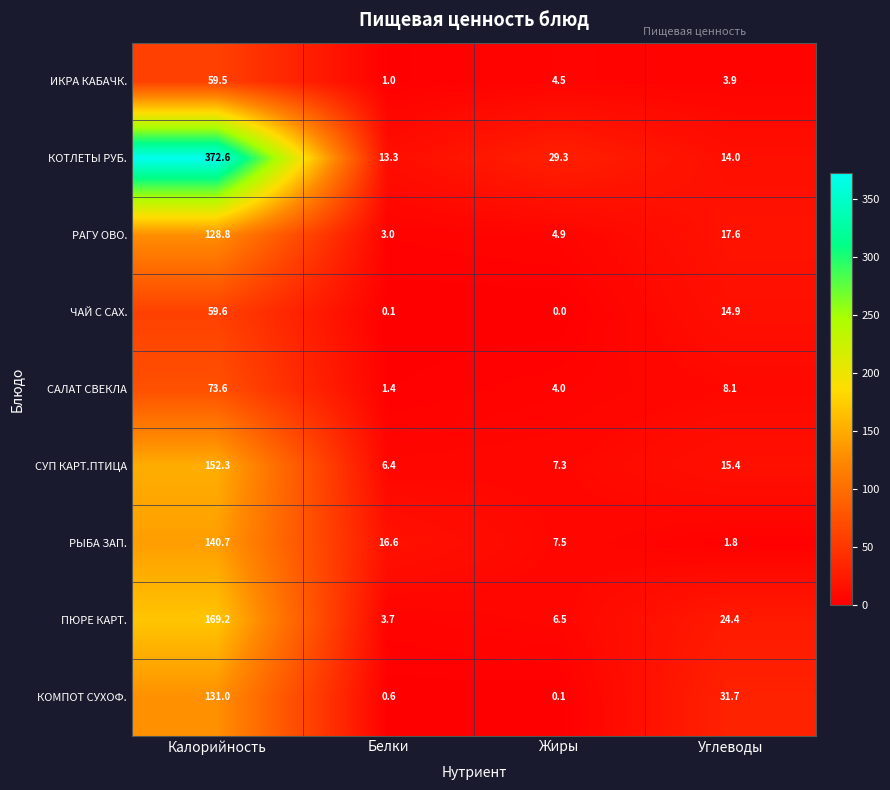

What is the average value of the ИКРА КАБАЧК. series?

17.2